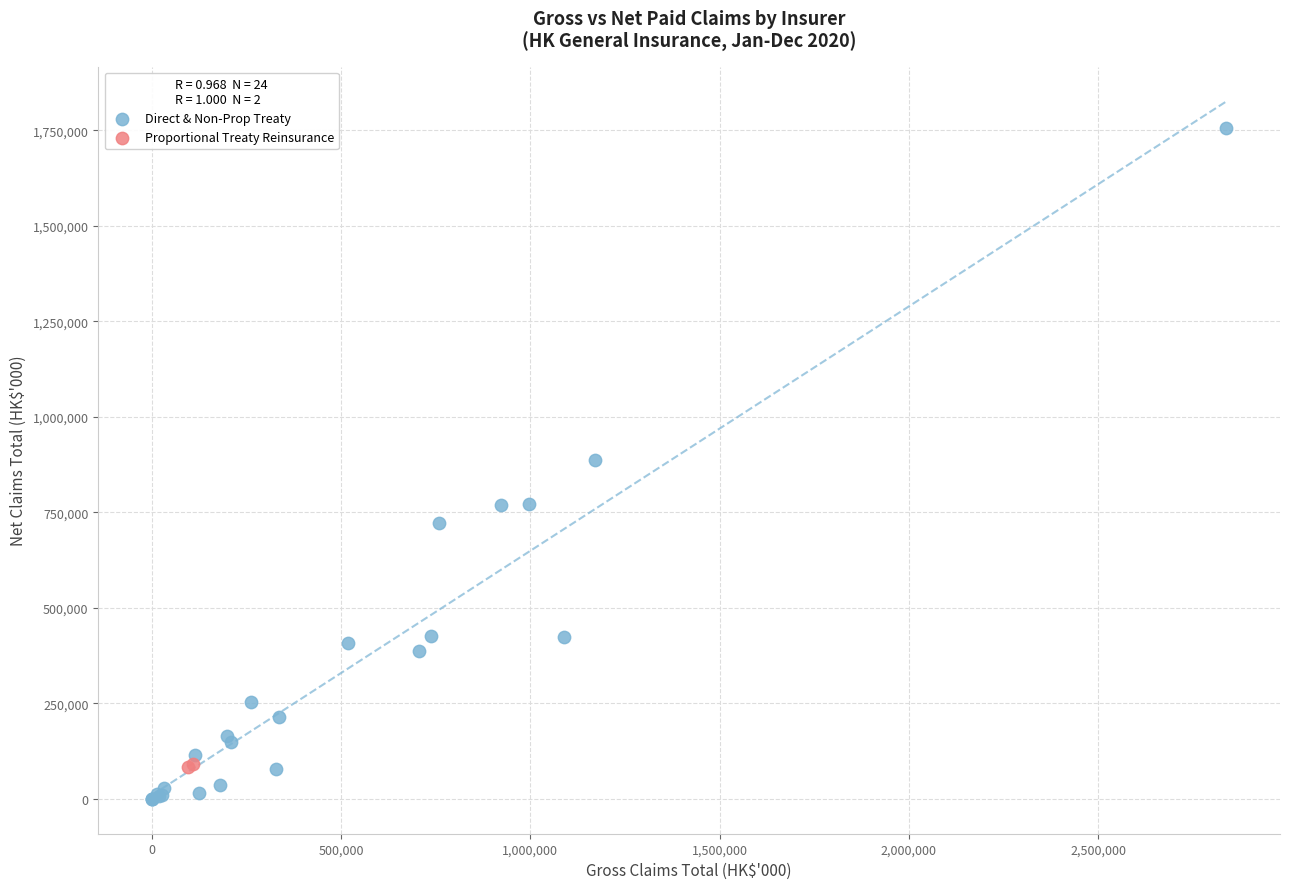

What are all the series names shown in the legend?

Direct & Non-Prop Treaty, Proportional Treaty Reinsurance